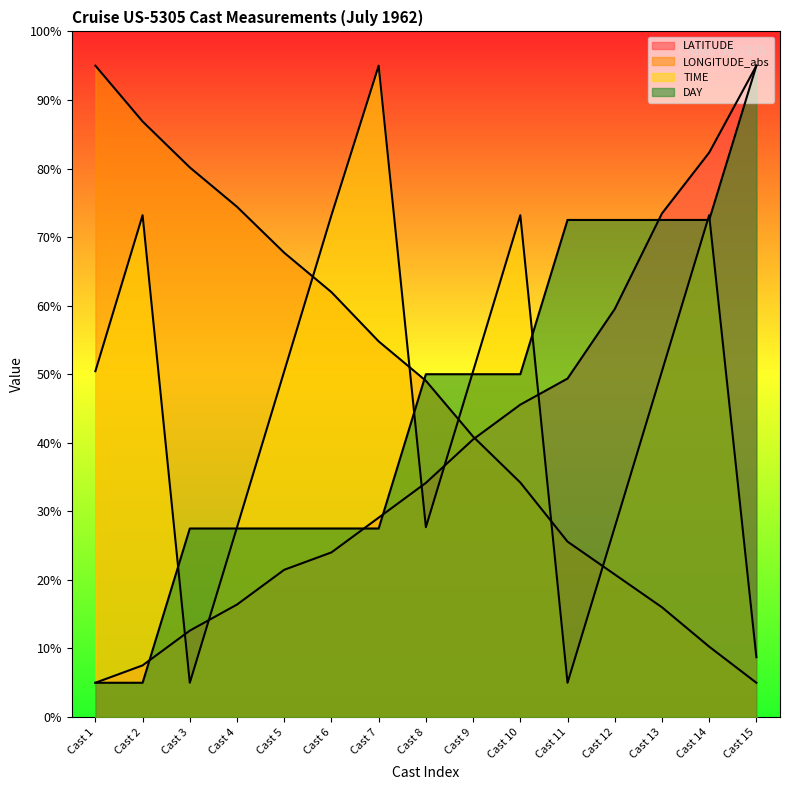

At which category is the sum across all series the highest?

Cast 14